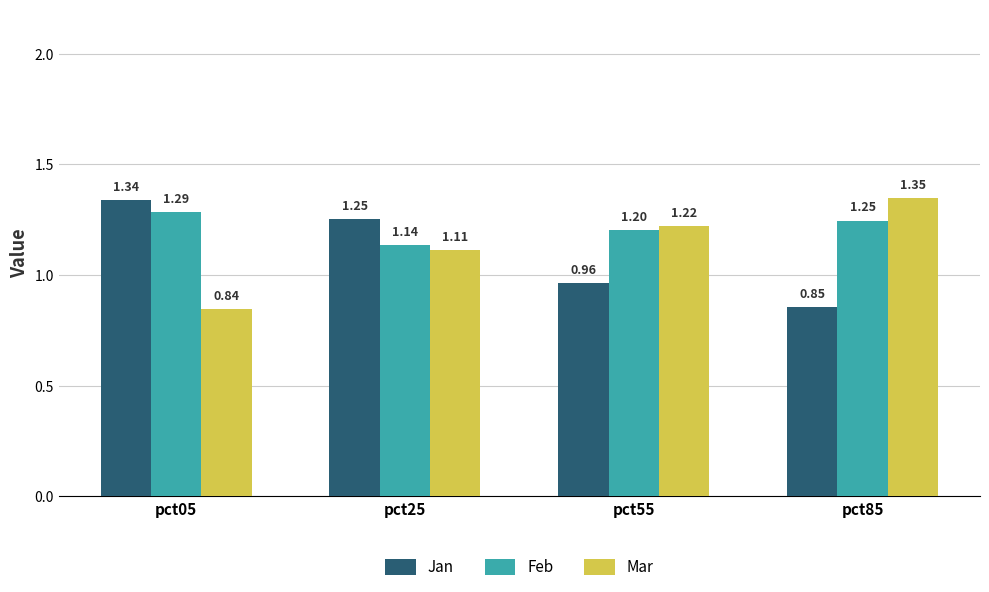

Rank the series at pct85 from highest to lowest value.

Mar, Feb, Jan